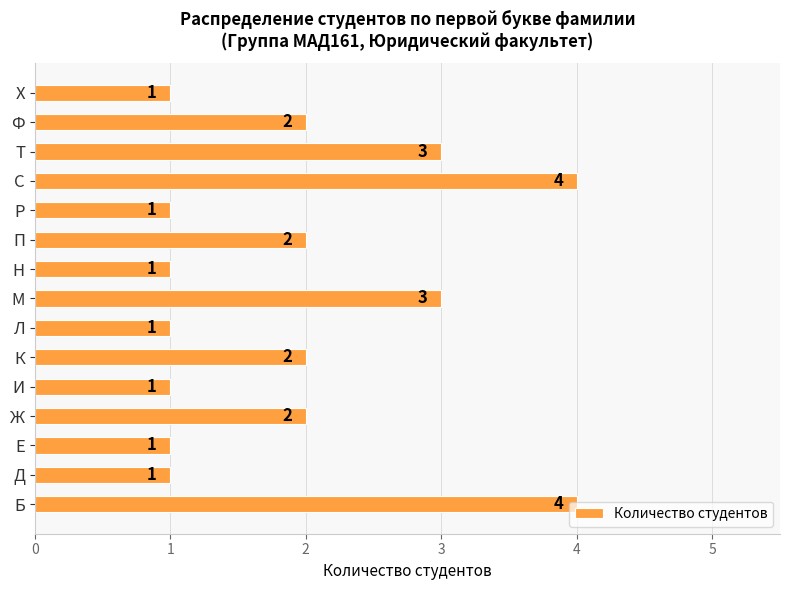

Are the bars horizontal?

Yes